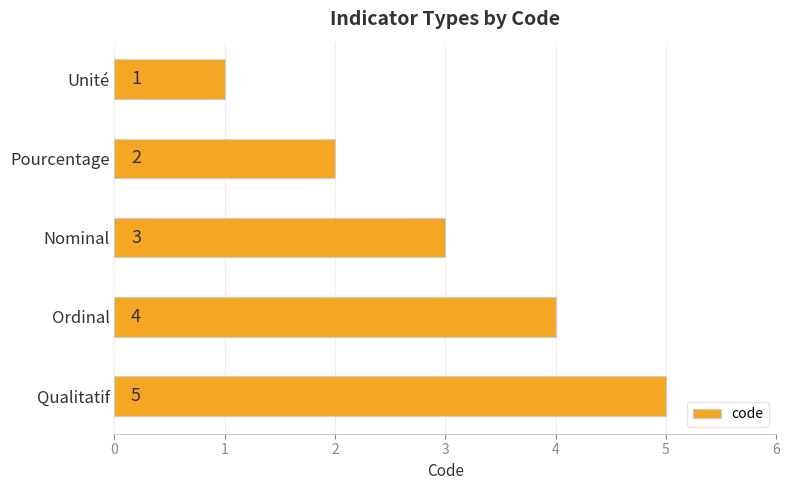

Where is the data nearest to the value 3?

Nominal